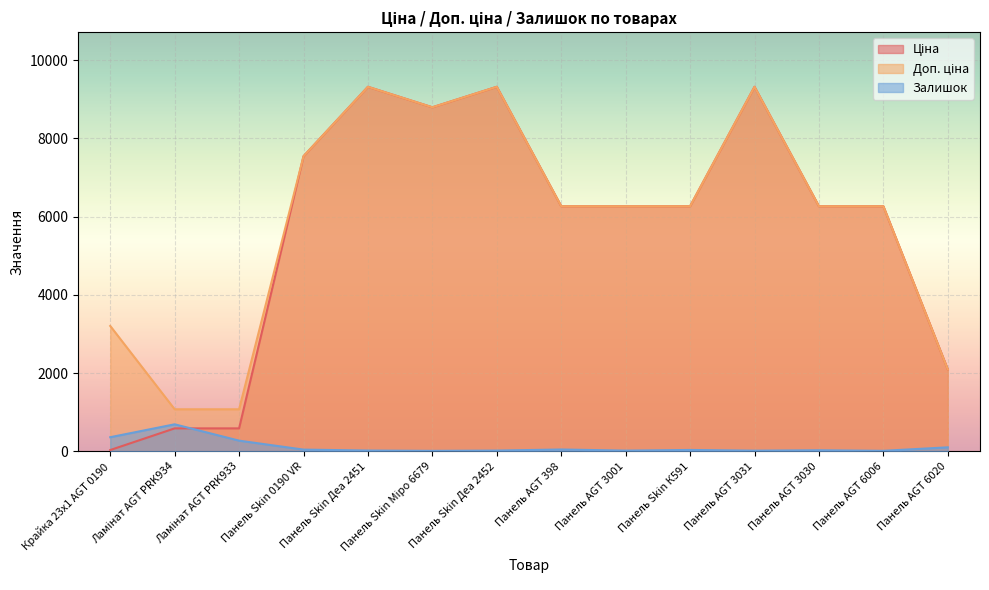

True or false: Доп. ціна has more than 0 points higher than both neighbors.

True